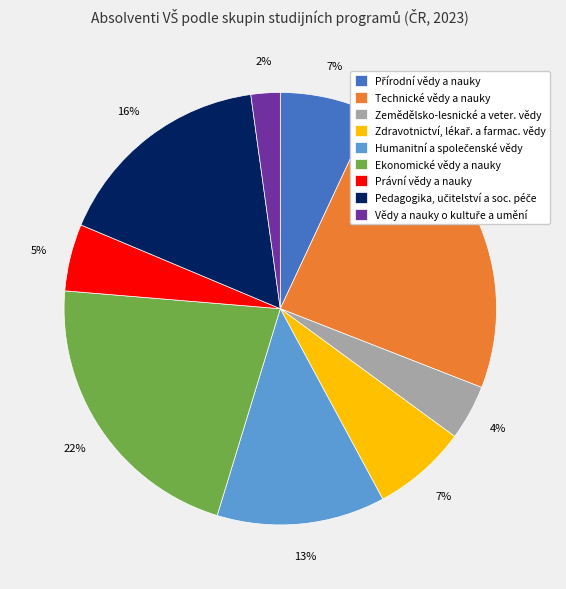

Which slice is the largest?

Technické vědy a nauky